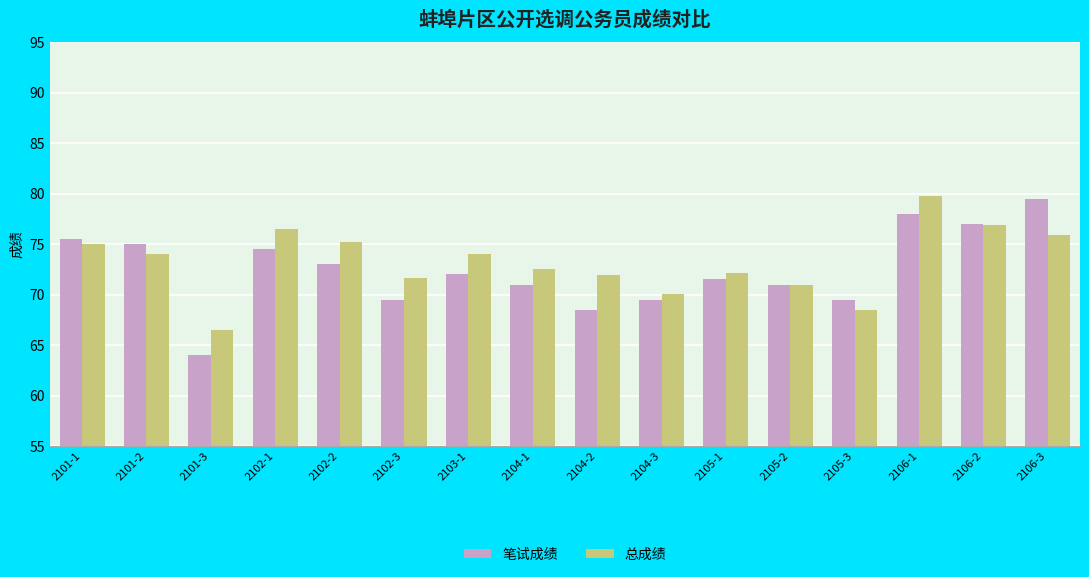

What is the label of the 4th bar from the right?

2105-3